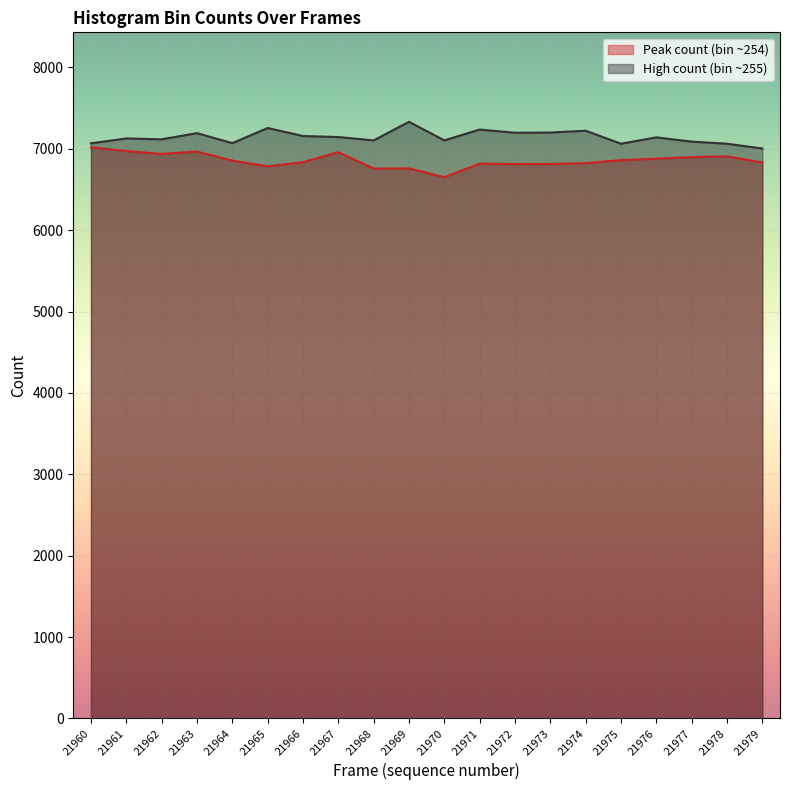

Does the chart display data point markers on the line(s)?

No